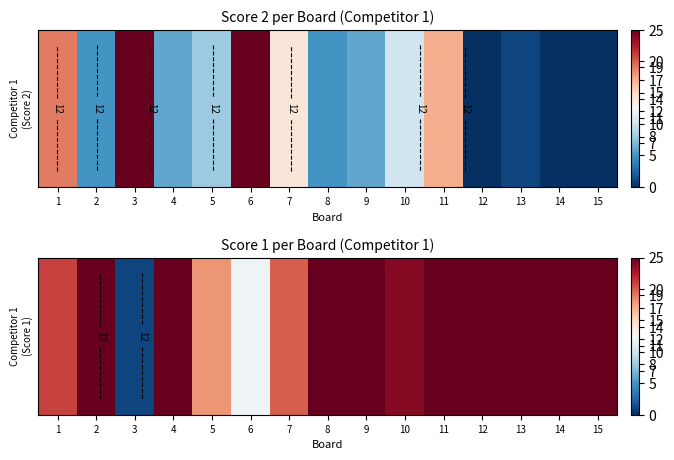

What is the smallest value displayed?

1